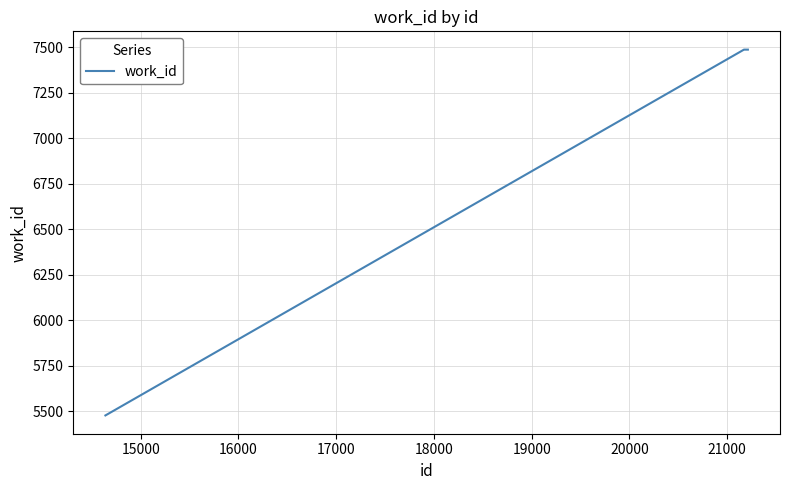

What is the smallest value displayed?

5476